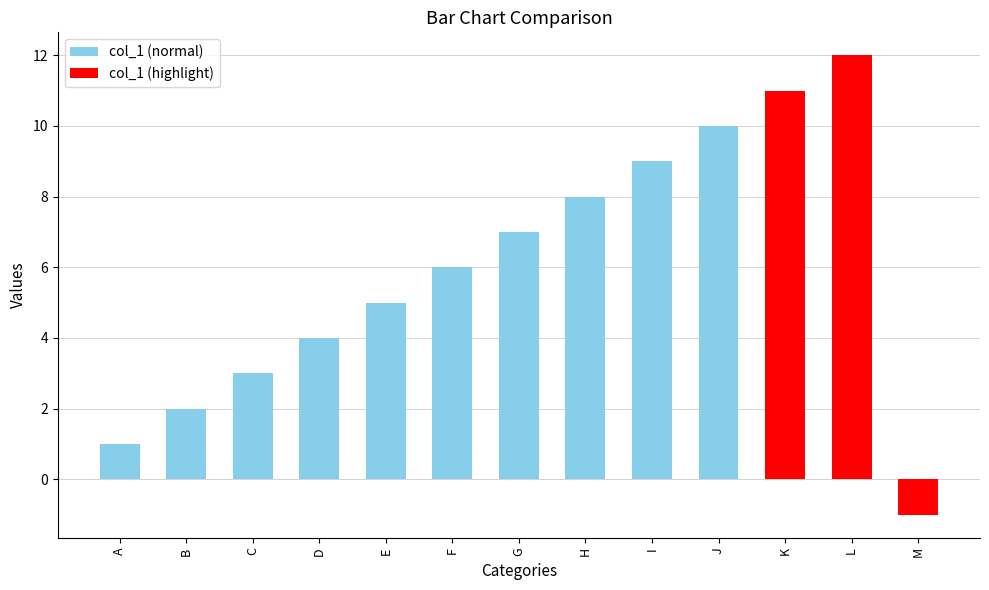

What value does the data have at J?

10